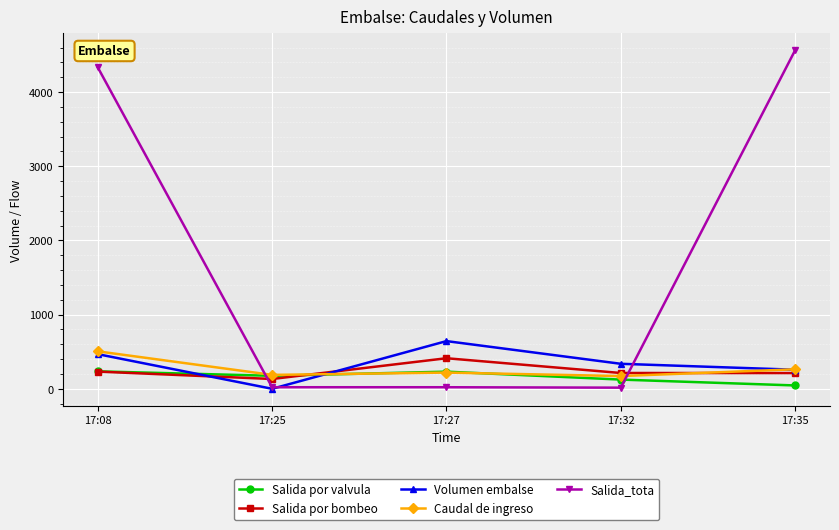

Which series has the largest total across all categories?

Salida_tota